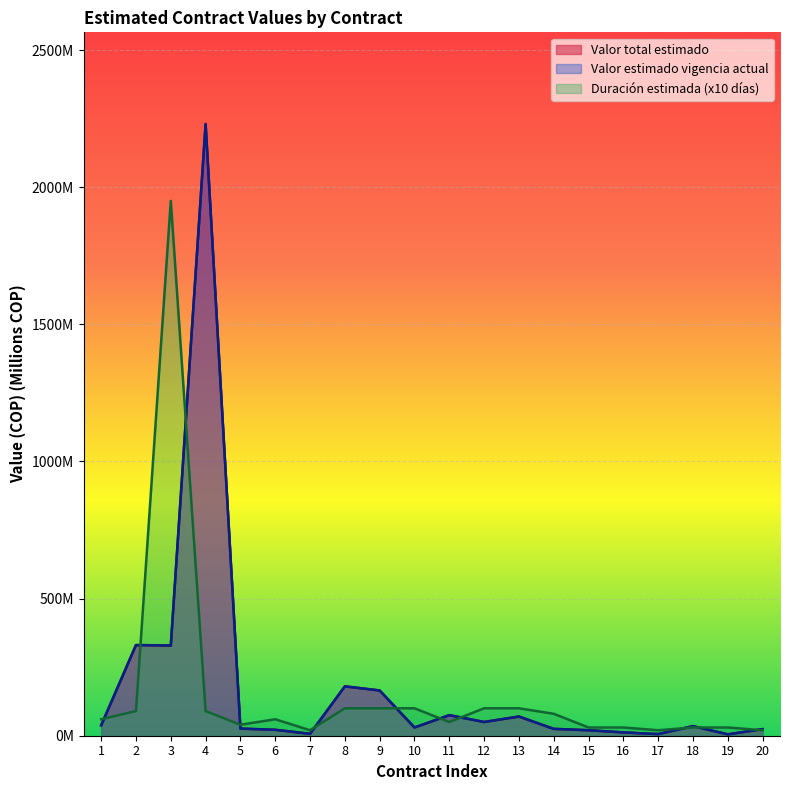

What is the sum of the Valor estimado en la vigencia actual values at 16 and 10?

42.0